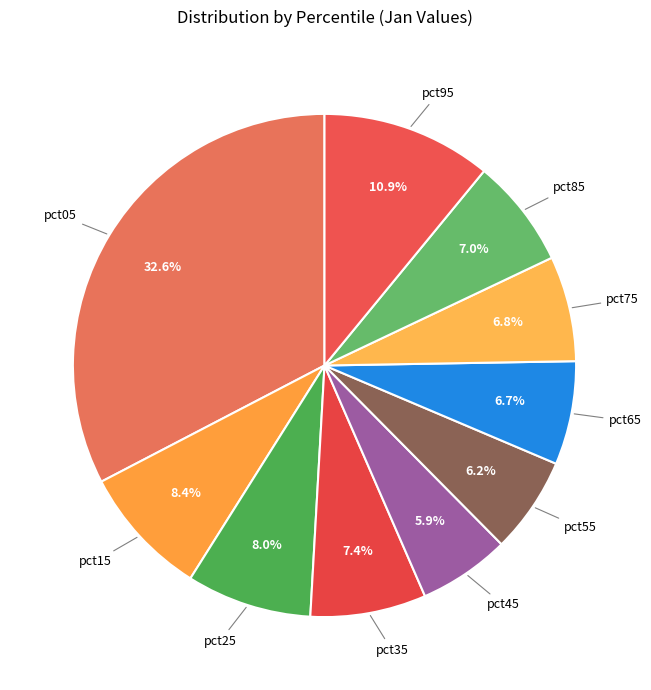

Is there any slice that represents more than half of the pie?

No